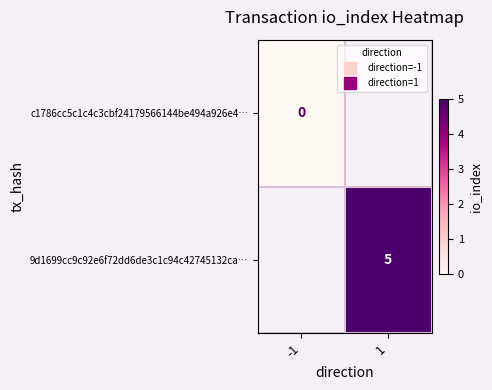

How many distinct data groups are displayed?

2